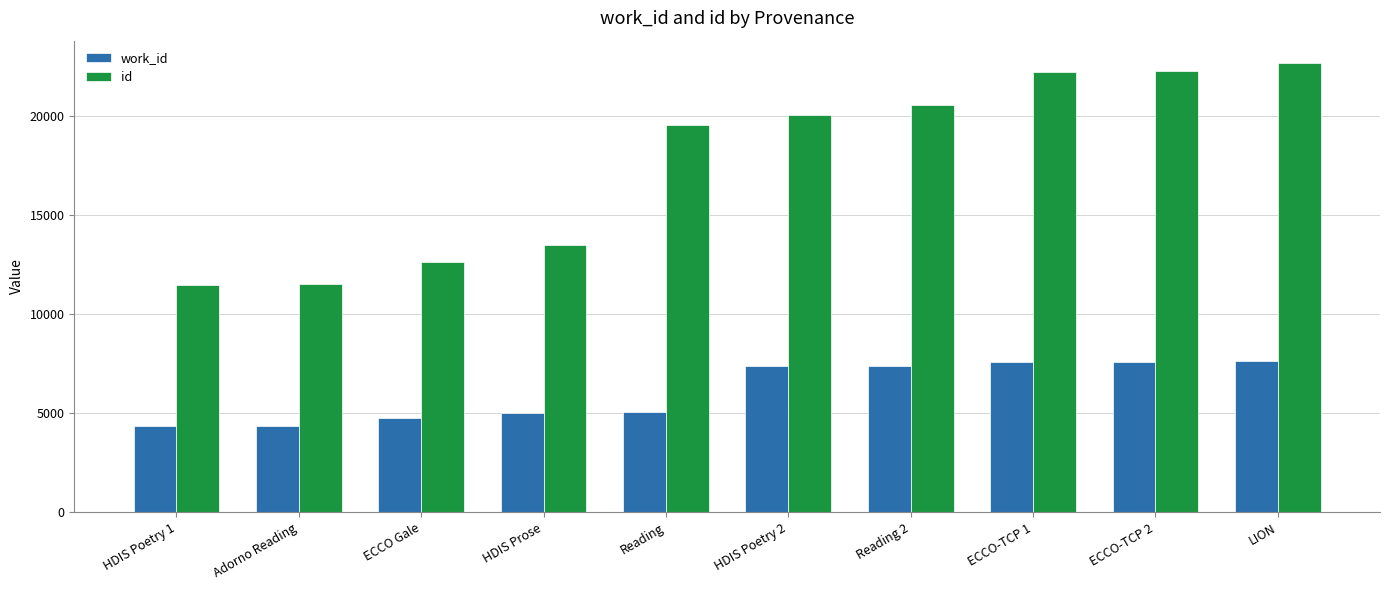

What is the minimum value shown in the chart?

4367